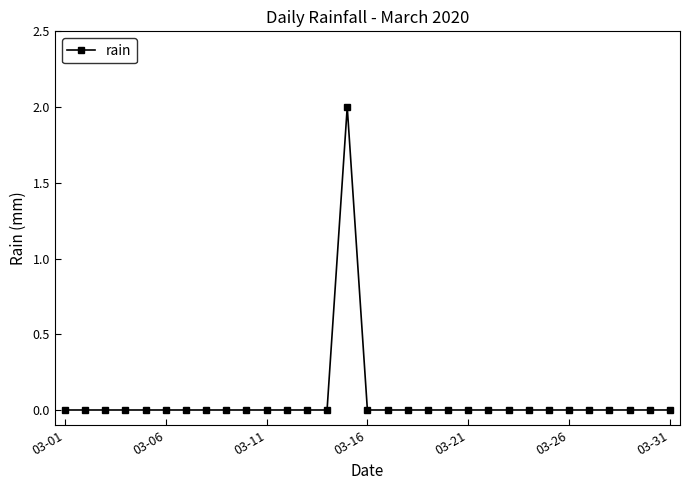

Does the chart have visible grid lines?

No